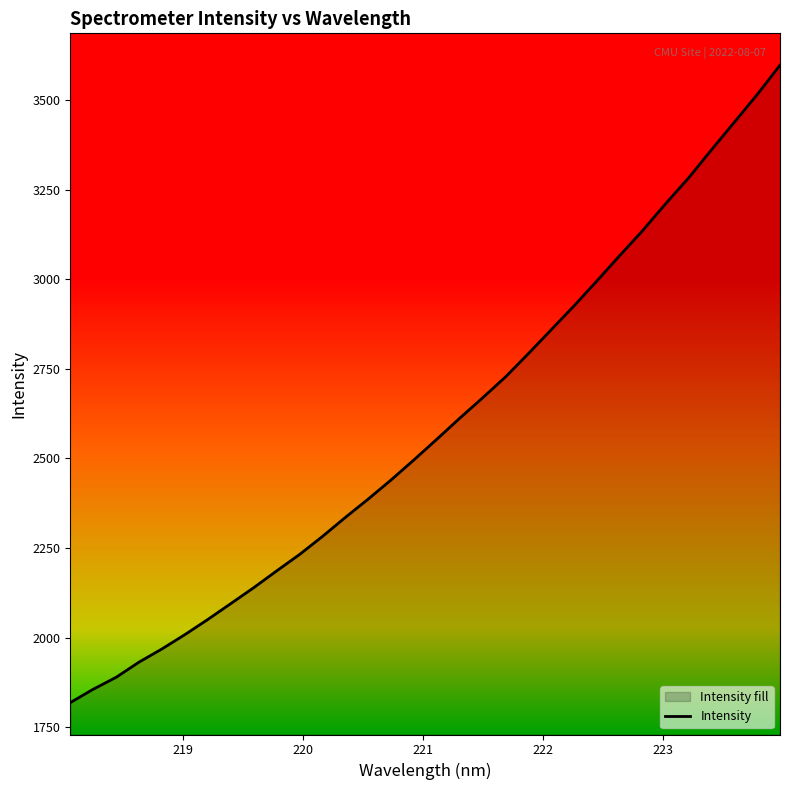

What is the value of the 3rd point from the left?

1888.8